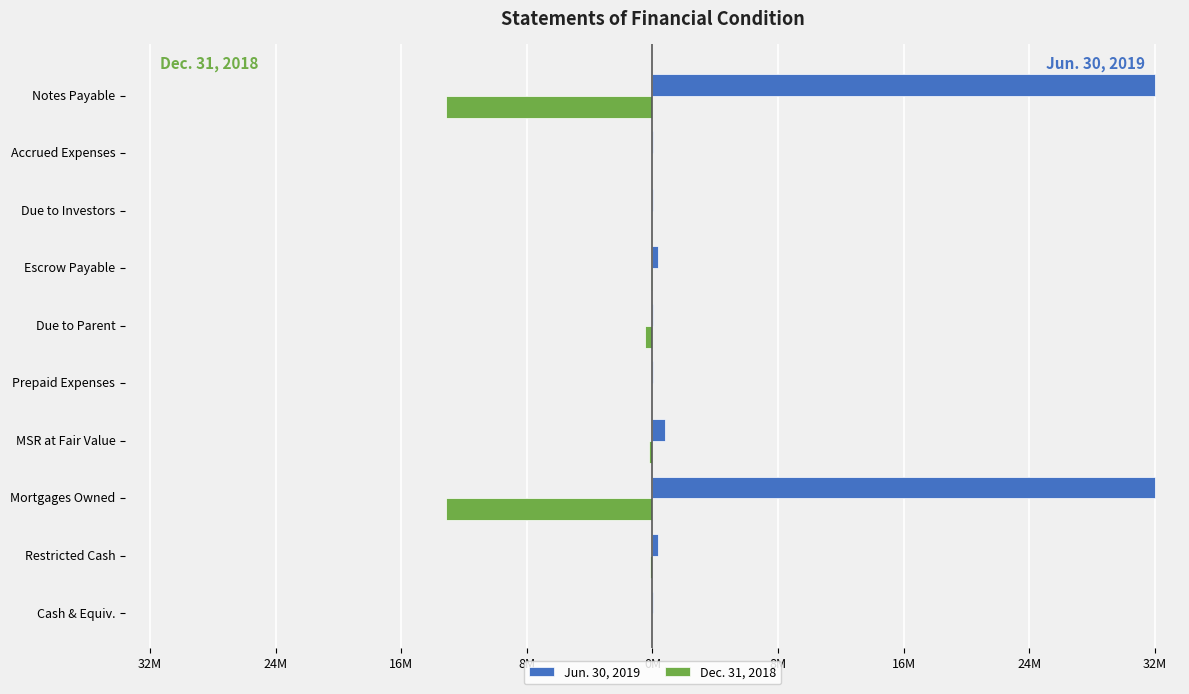

What are all the series names shown in the legend?

Jun. 30, 2019, Dec. 31, 2018